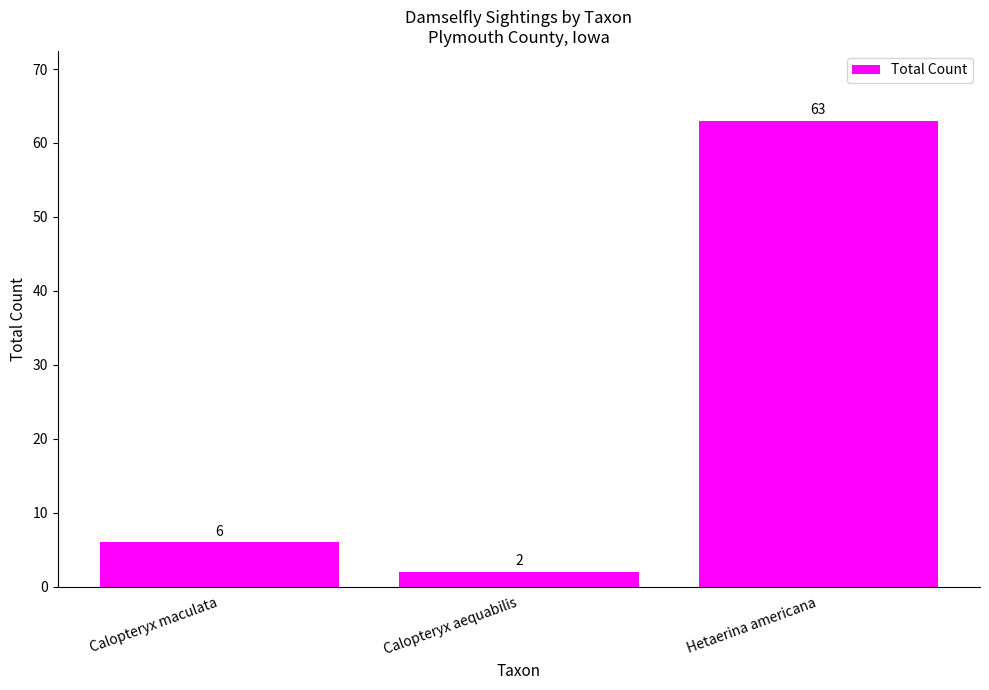

The value at Calopteryx maculata is 6. True or false?

True